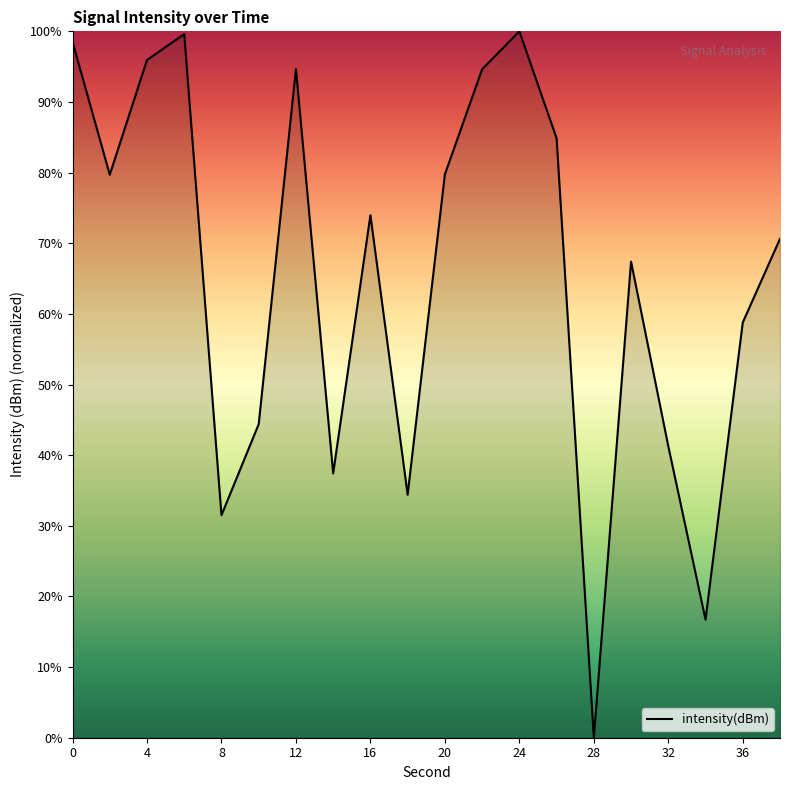

What is the difference between the maximum and minimum values?

100.0